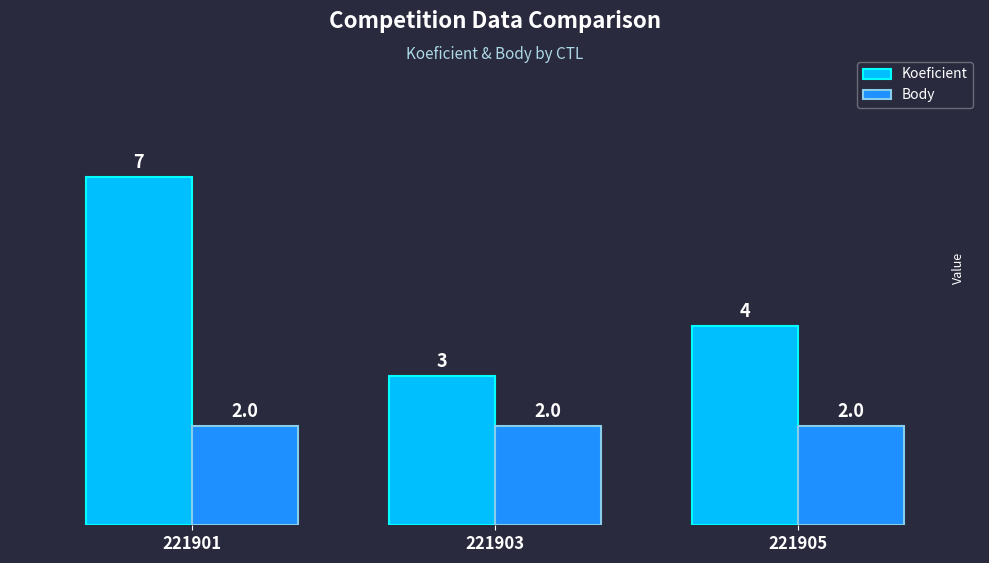

Reading left to right, transcribe all the data shown in this chart.

Koeficient: 7	3	4
Body: 2	2	2